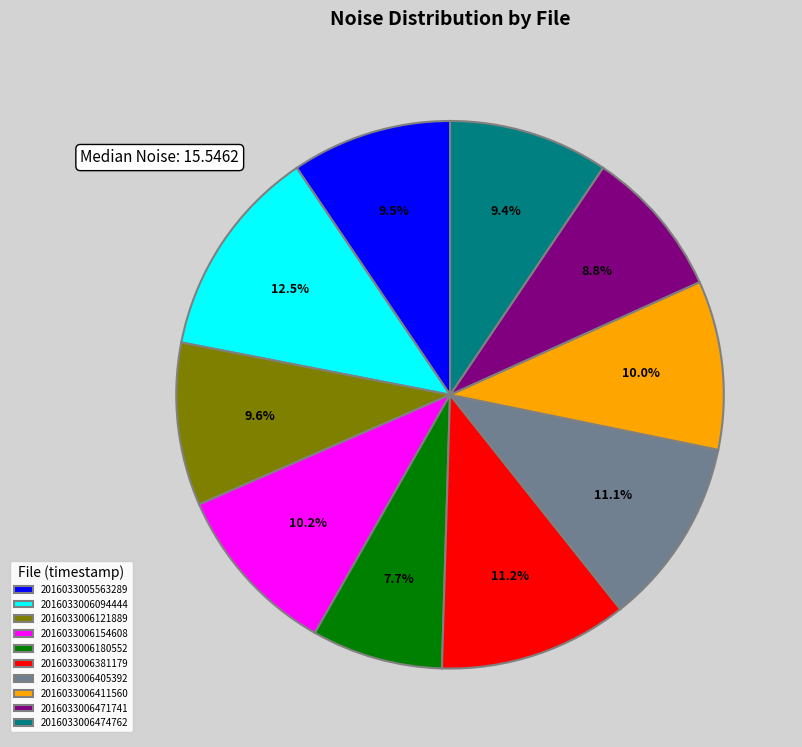

Is there any slice that represents more than half of the pie?

No